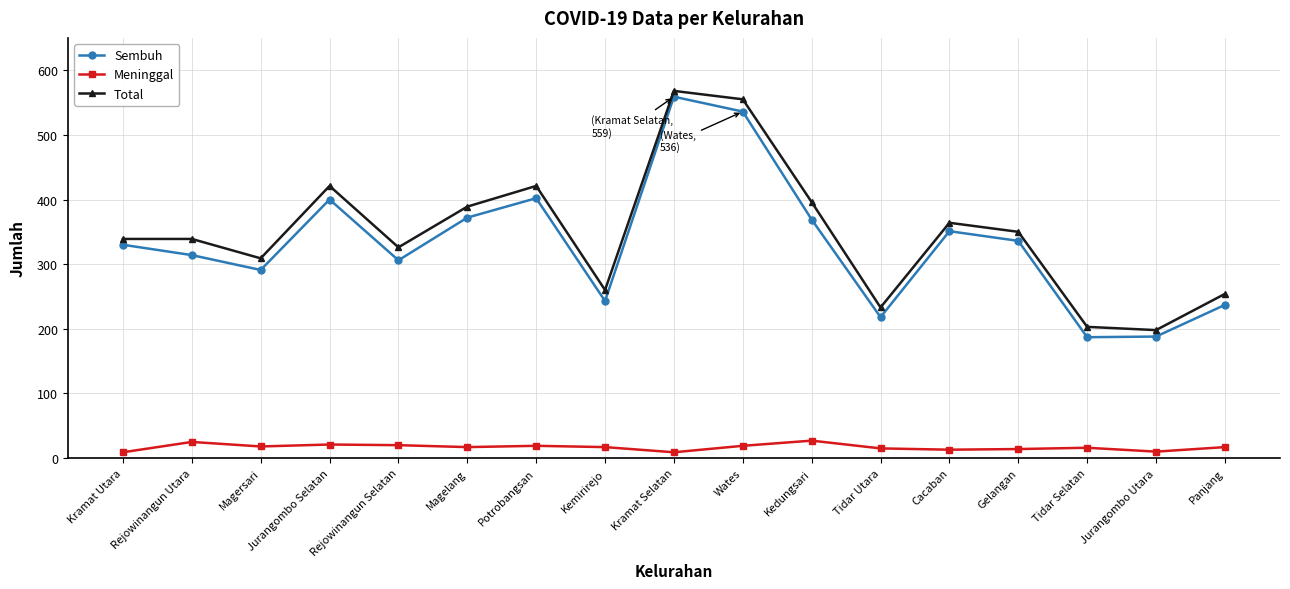

At which label is Total closest to 383?

Magelang